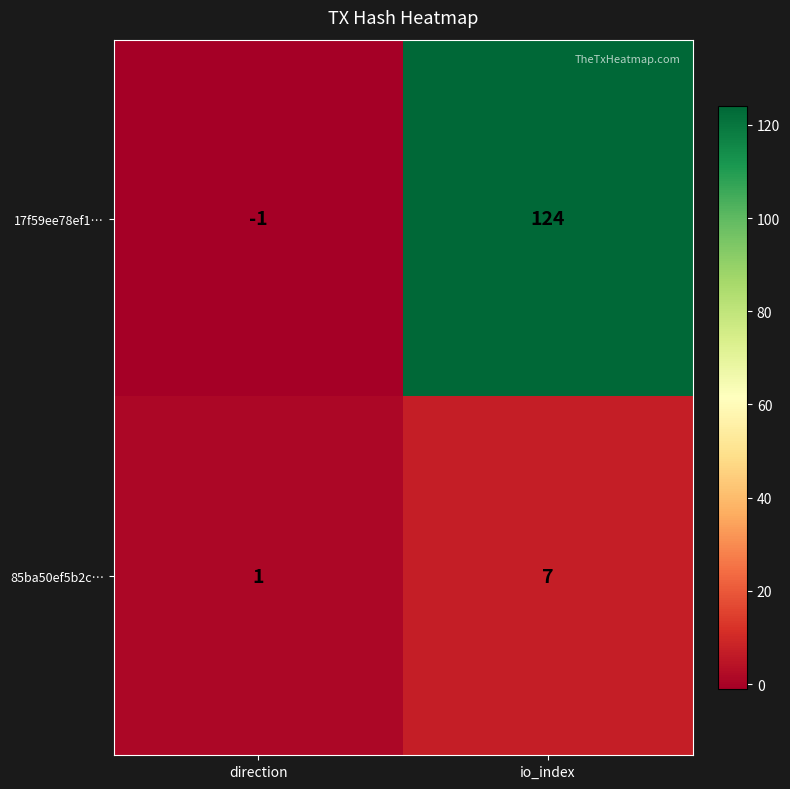

True or false: 17f59ee78ef1… has a value of 124 at io_index.

True